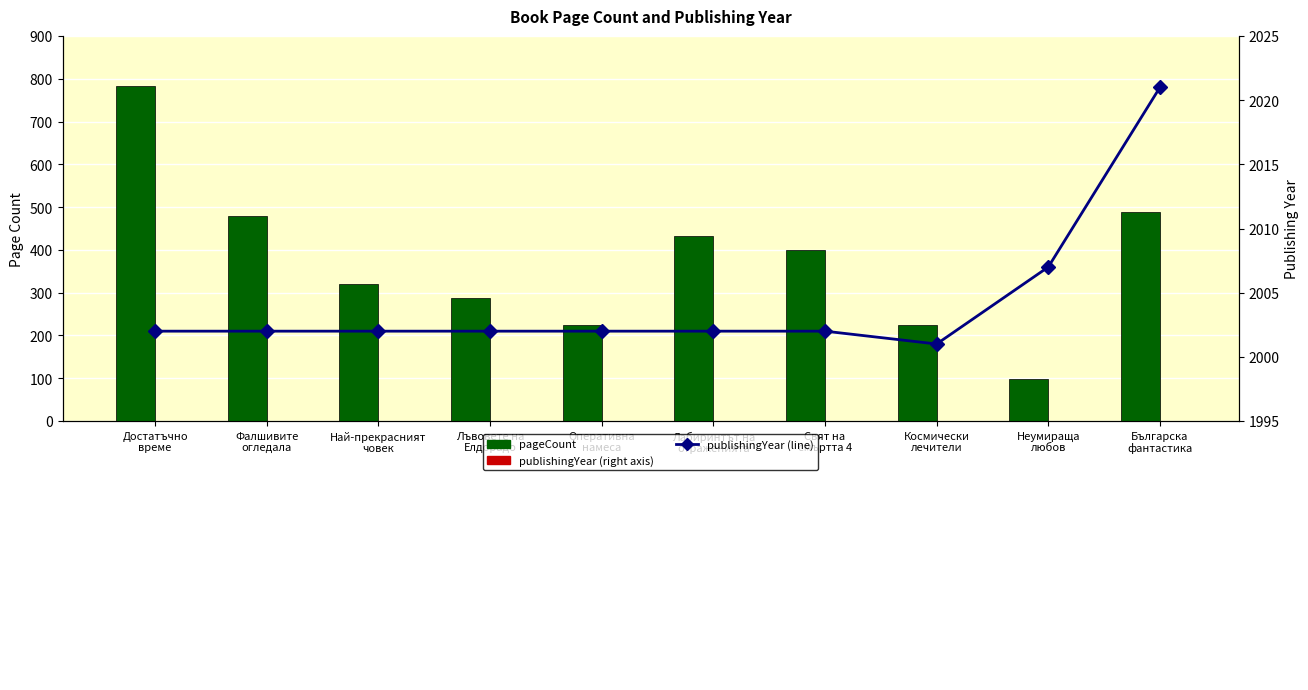

What position from the left is Лъвовете на
Елдорадо?

4